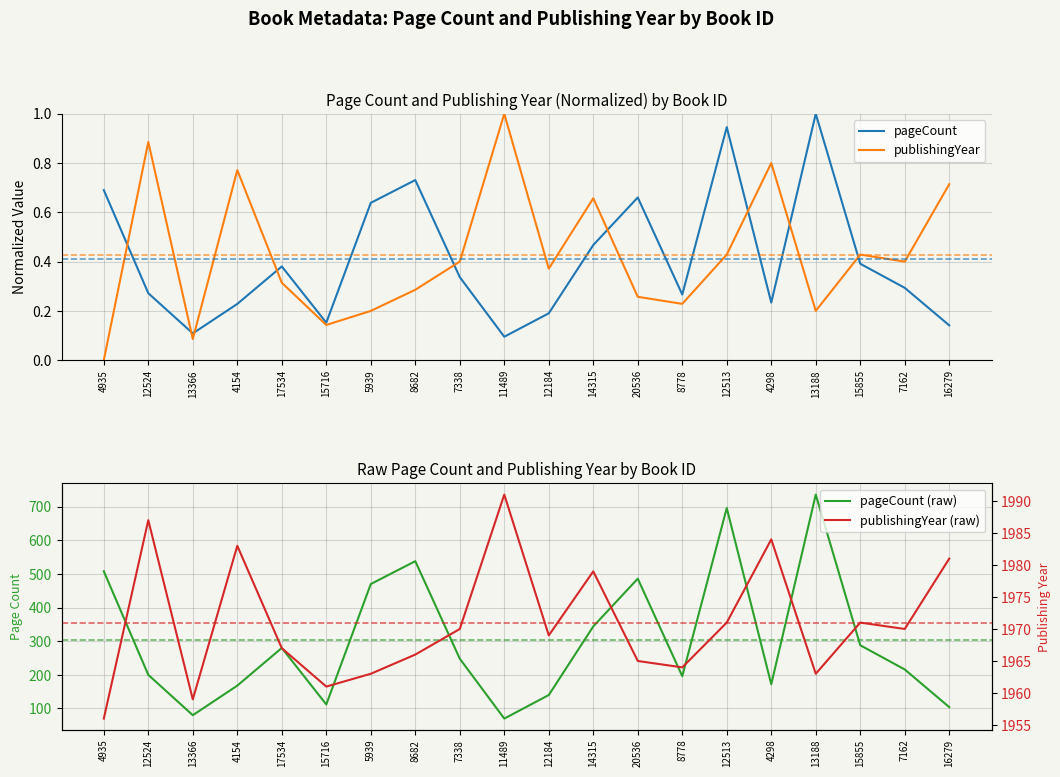

Which series has the widest spread of values?

pageCount (raw)